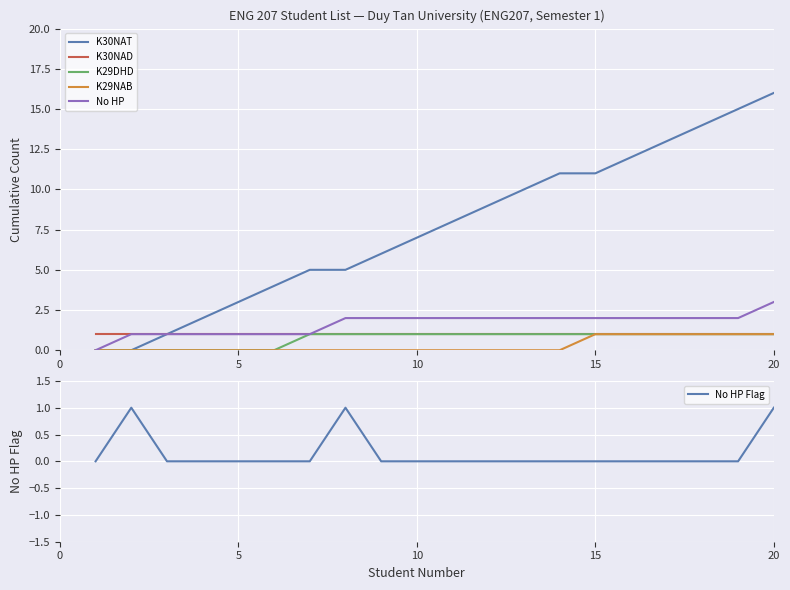

What is the highest value of the No HP series?

3